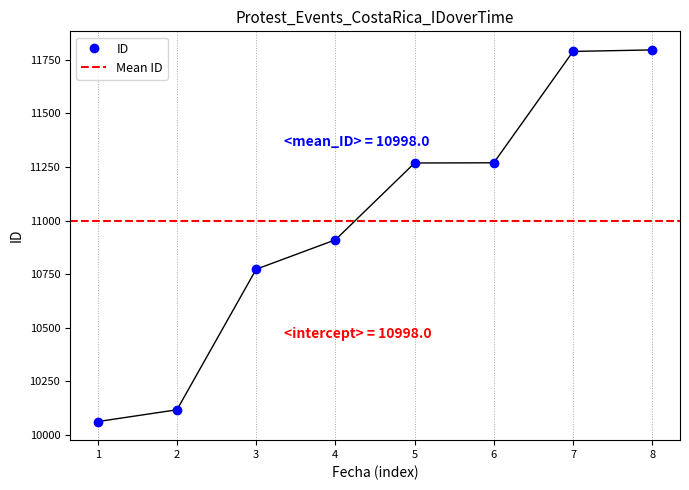

True or false: there are more than 0 points higher than both neighbors.

False